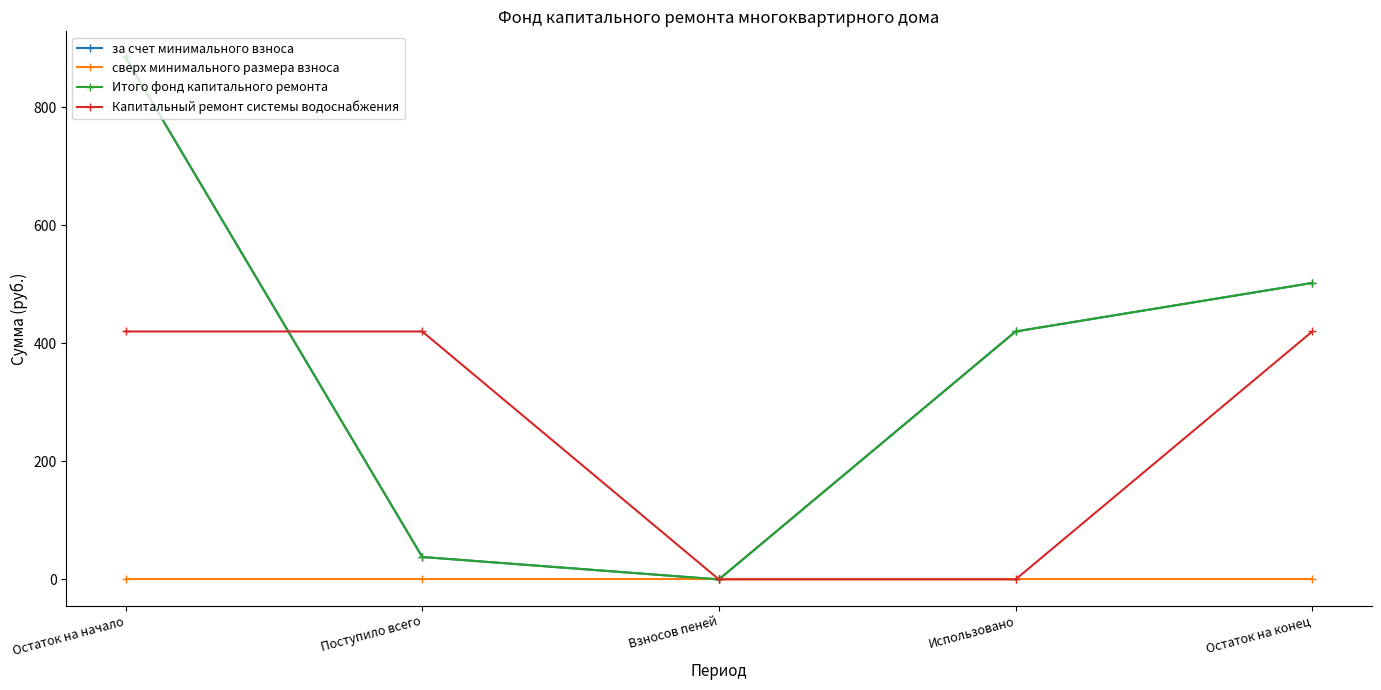

How many data points does each series have?

5